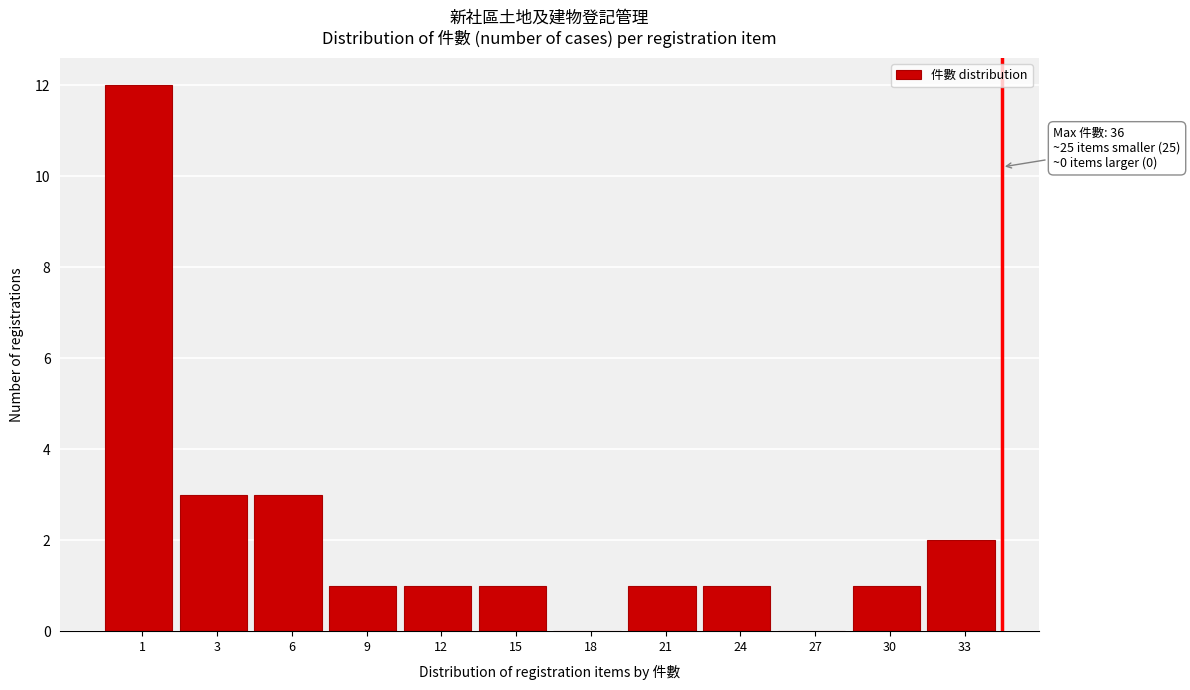

Reading right to left, extract all data points from this chart.

33=2	30=1	27=0	24=1	21=1	18=0	15=1	12=1	9=1	6=3	3=3	1=12